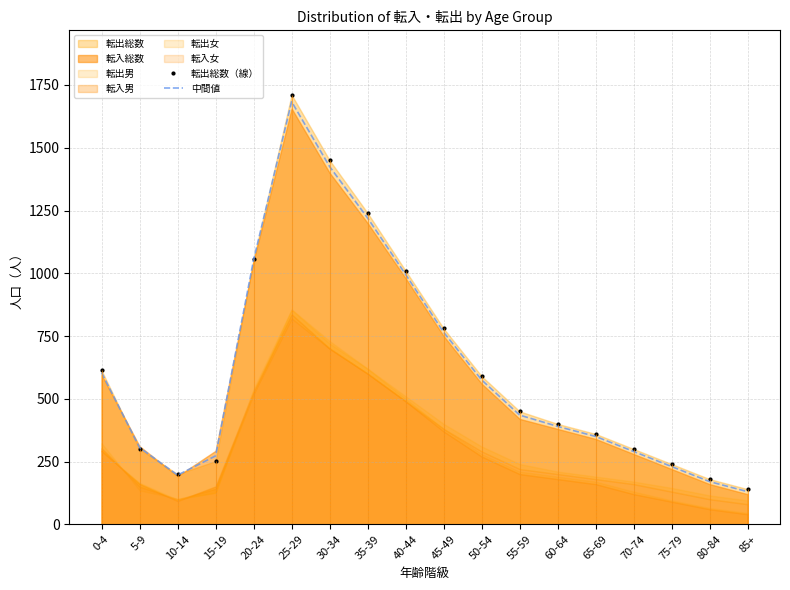

The value of 転出総数（線） at 55-59 is 123.7. True or false?

False